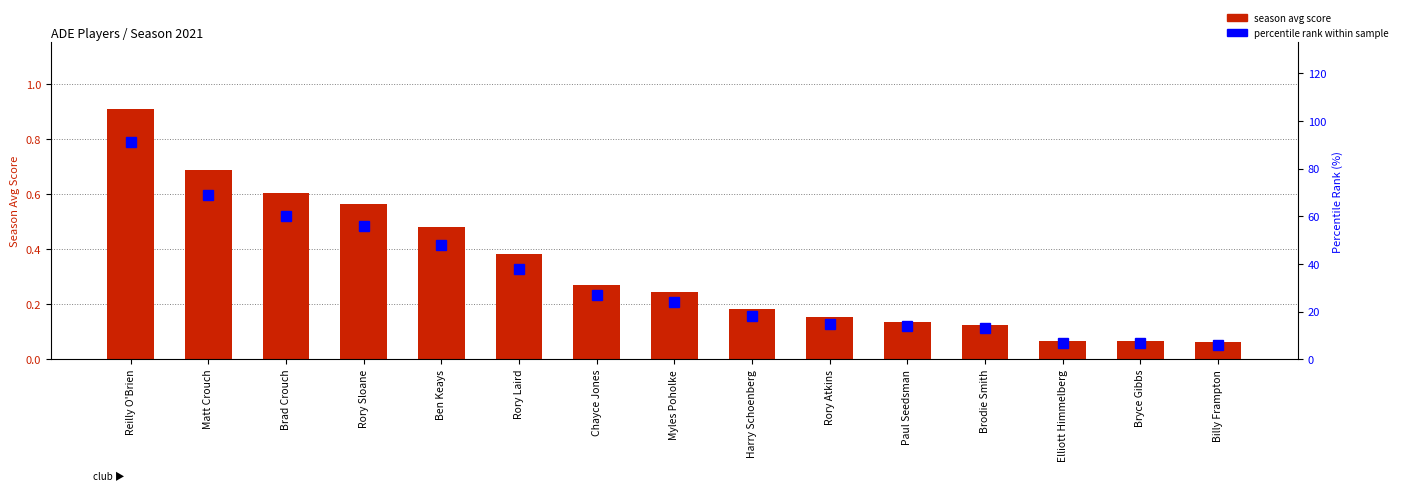

What are all the series names shown in the legend?

season avg score, percentile rank within sample